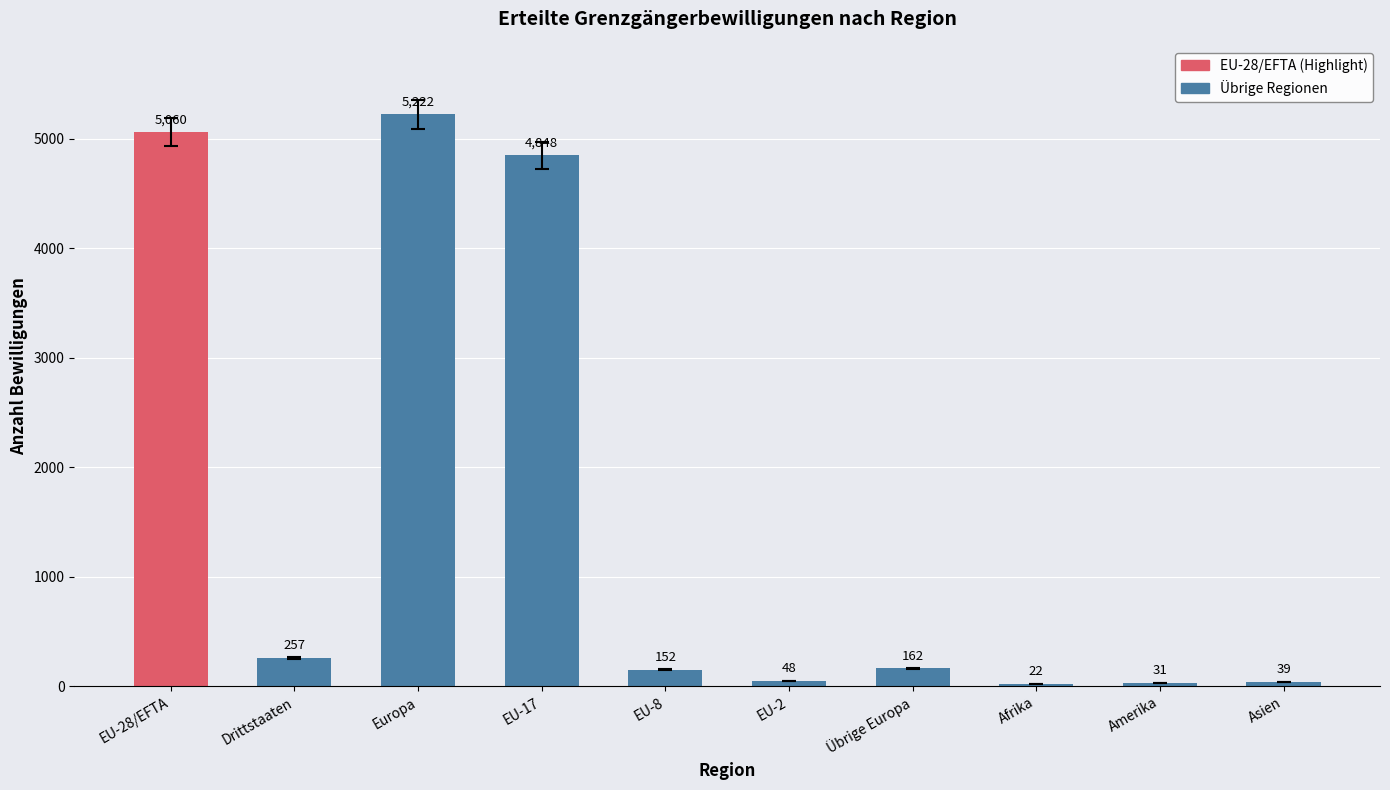

What is the difference between the second highest and second lowest values in the Übrige Regionen series?

4817